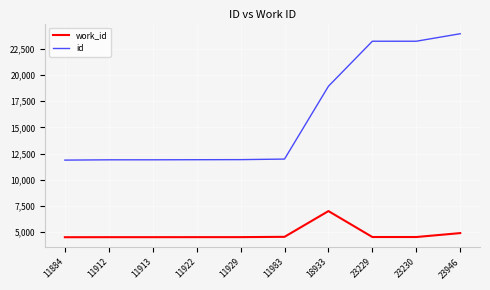

How many lines are shown in the chart?

2